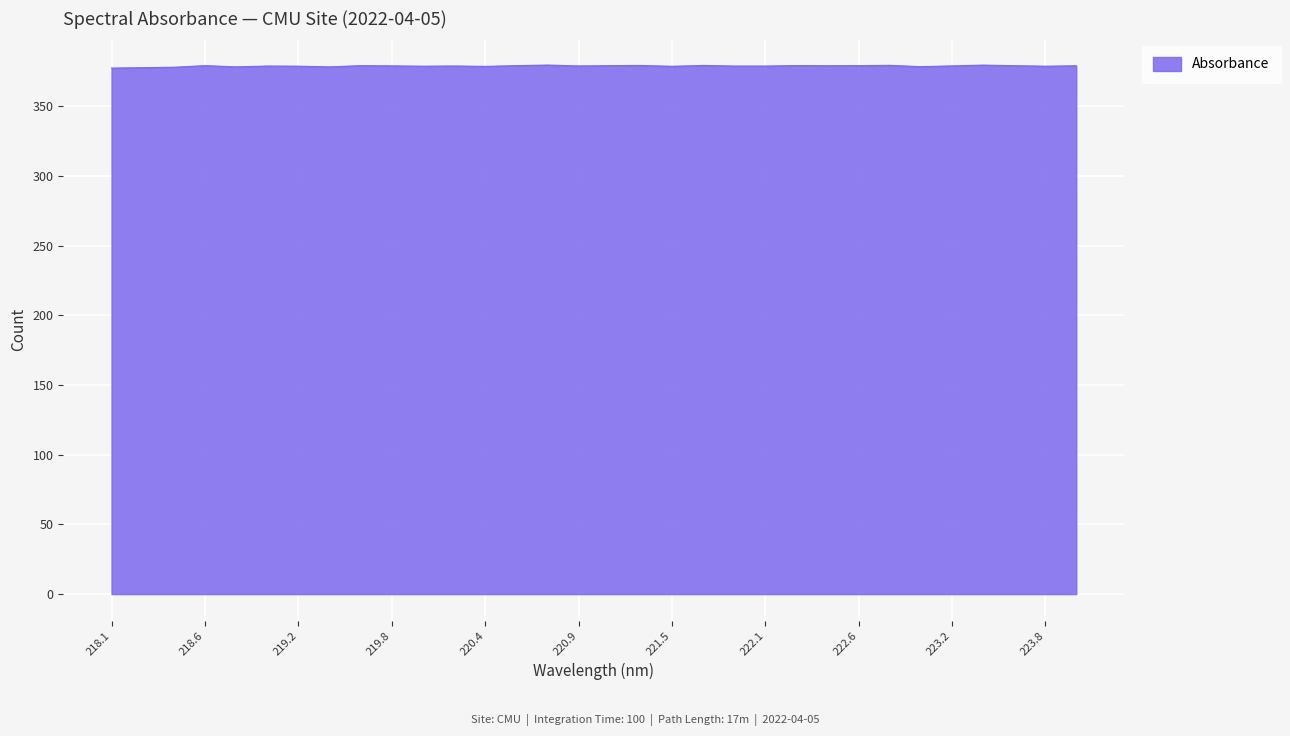

What is the smallest value displayed?

377.6